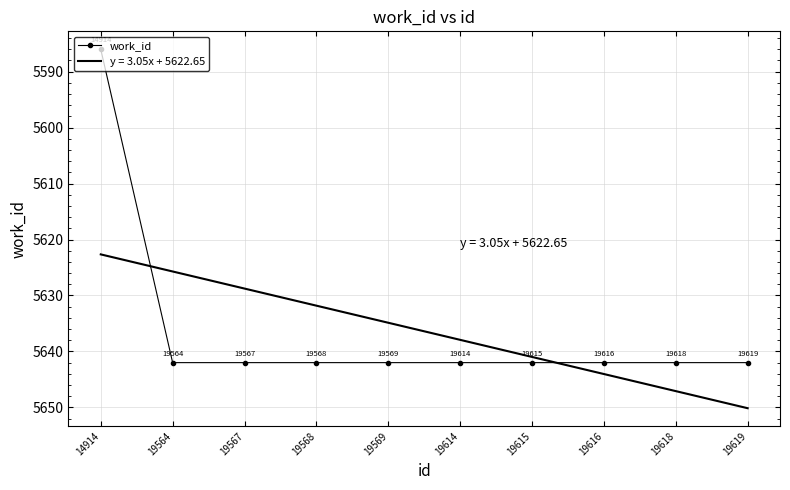

Reading right to left, transcribe all the data shown in this chart.

19619=5642	19618=5642	19616=5642	19615=5642	19614=5642	19569=5642	19568=5642	19567=5642	19564=5642	14914=5586